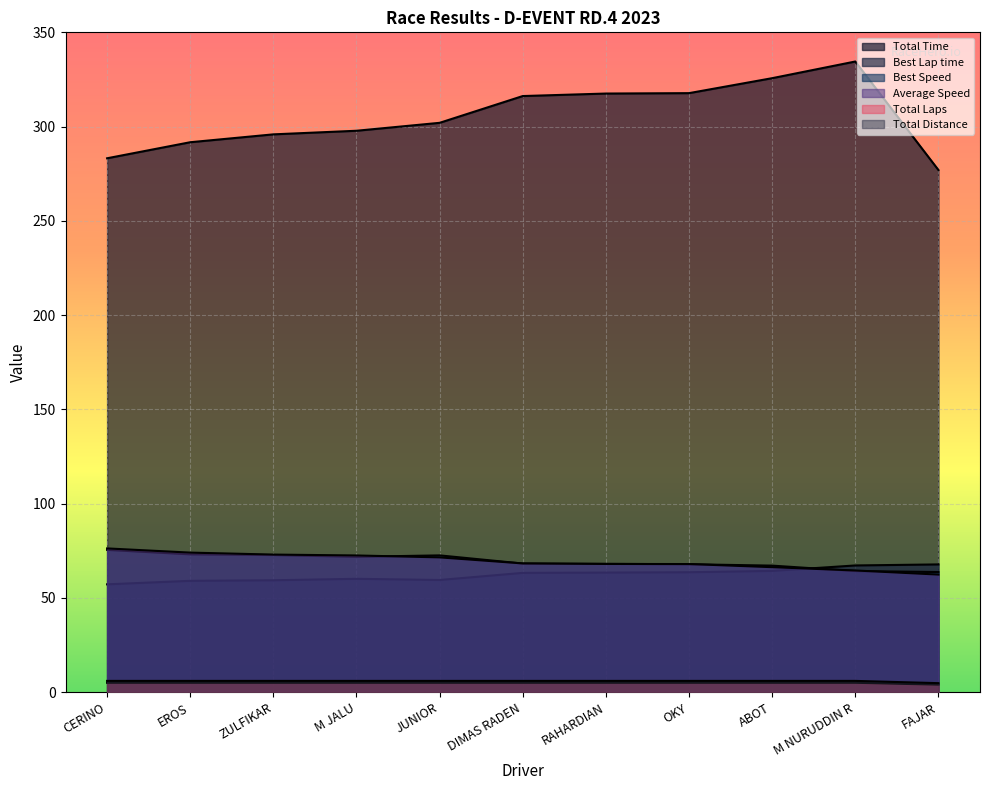

Is it true that Best Lap time equals 98.4 at EROS?

False